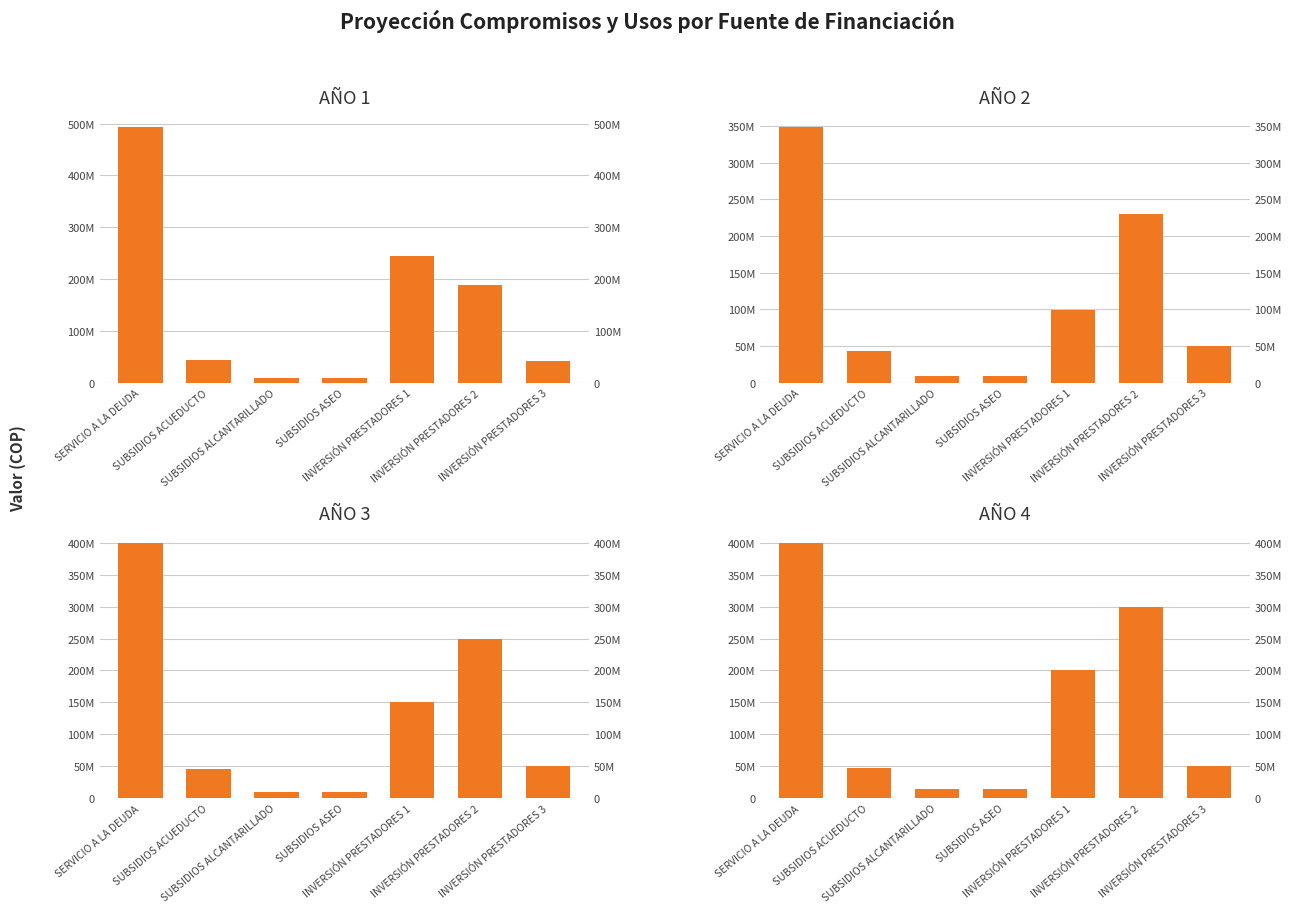

What is the smallest value displayed?

8333150